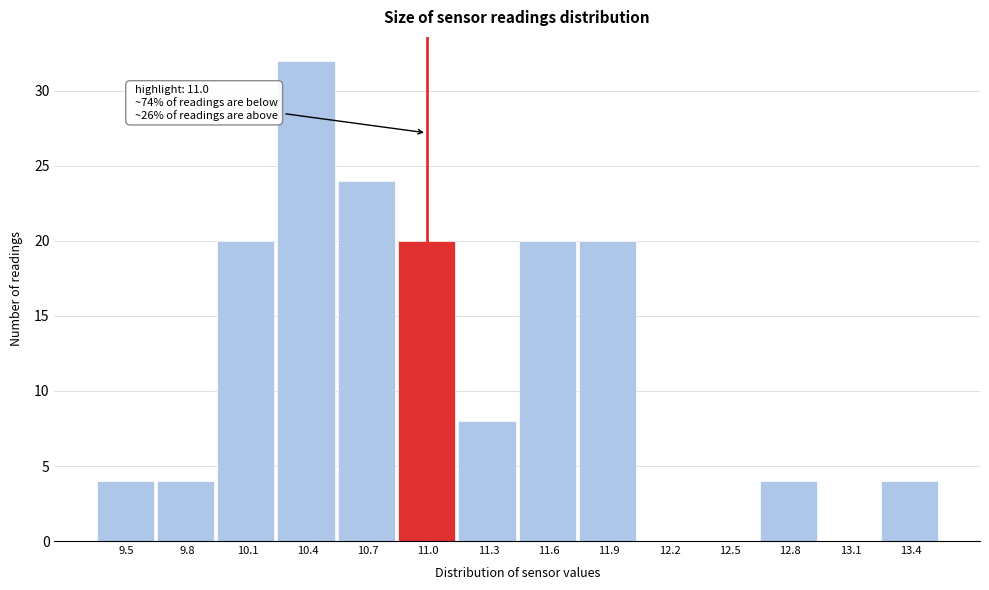

Reading right to left, what are all the values shown in this chart?

13.4=4	13.1=0	12.8=4	12.5=0	12.2=0	11.9=20	11.6=20	11.3=8	11.0=20	10.7=24	10.4=32	10.1=20	9.8=4	9.5=4